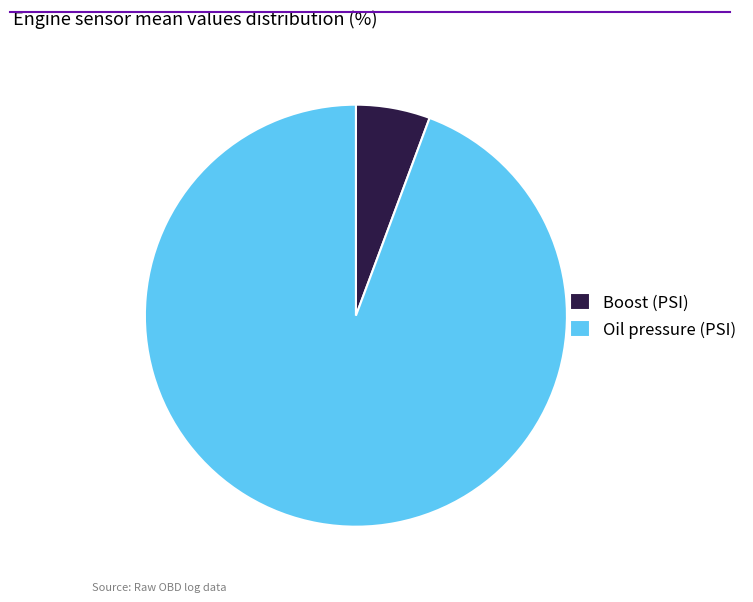

Which category accounts for the majority?

Oil pressure (PSI)